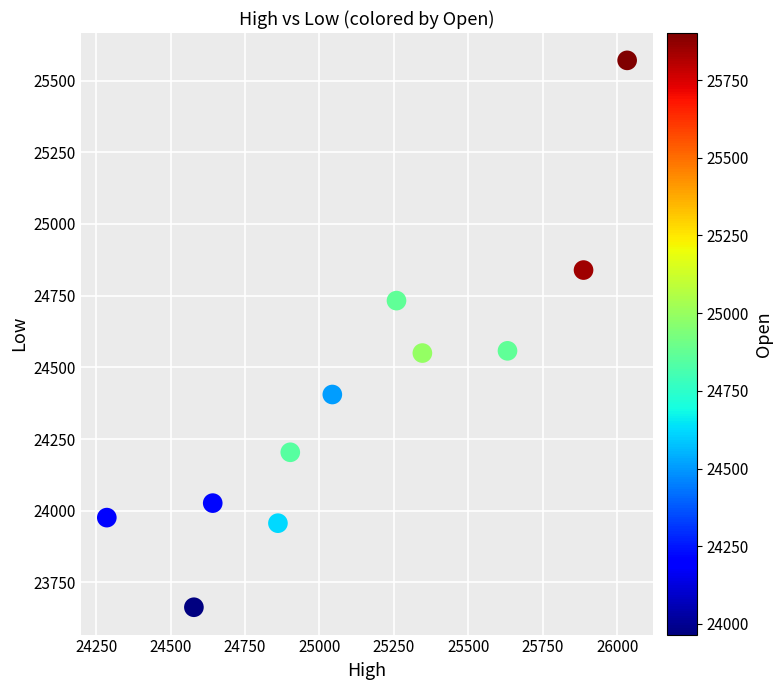

What is the range of X values (max minus min)?

1747.9